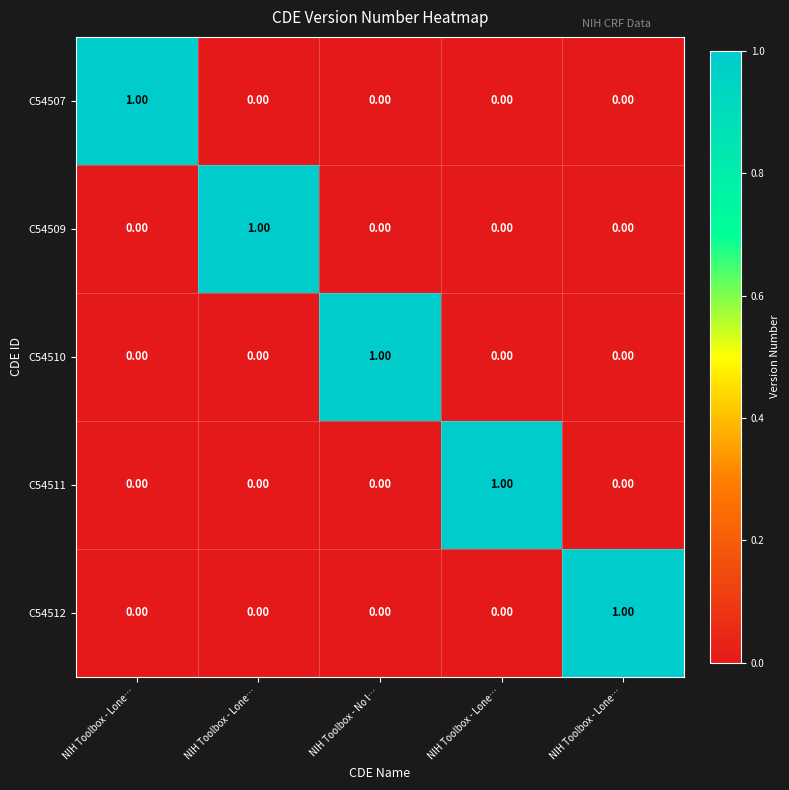

Which series has the widest spread of values?

C54507